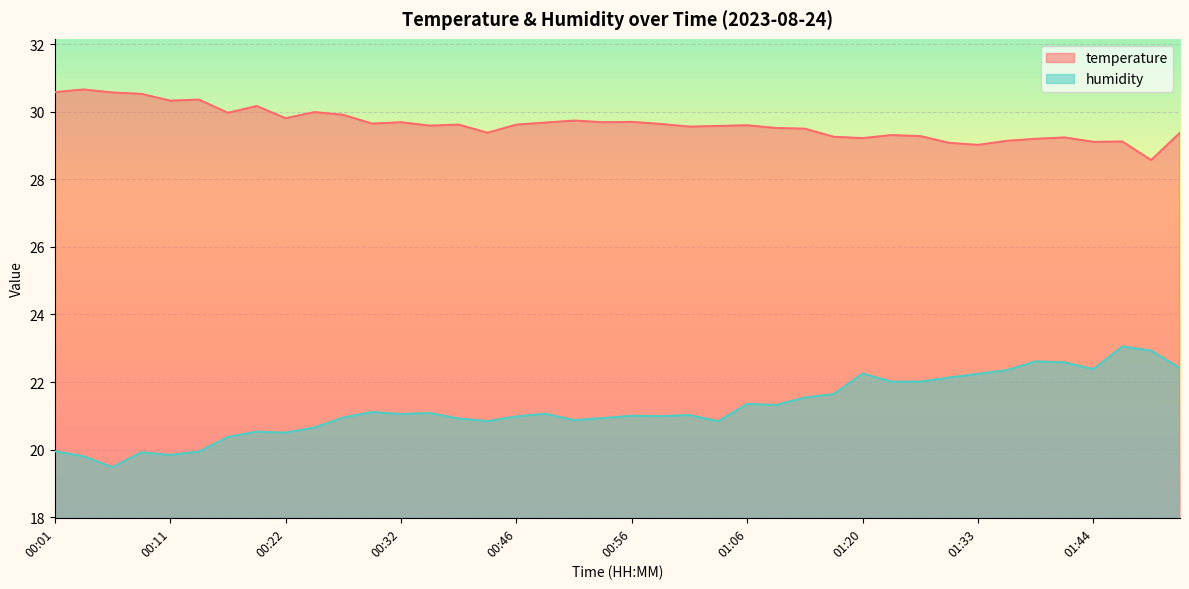

What is the difference between the maximum and minimum values in the humidity series?

3.6